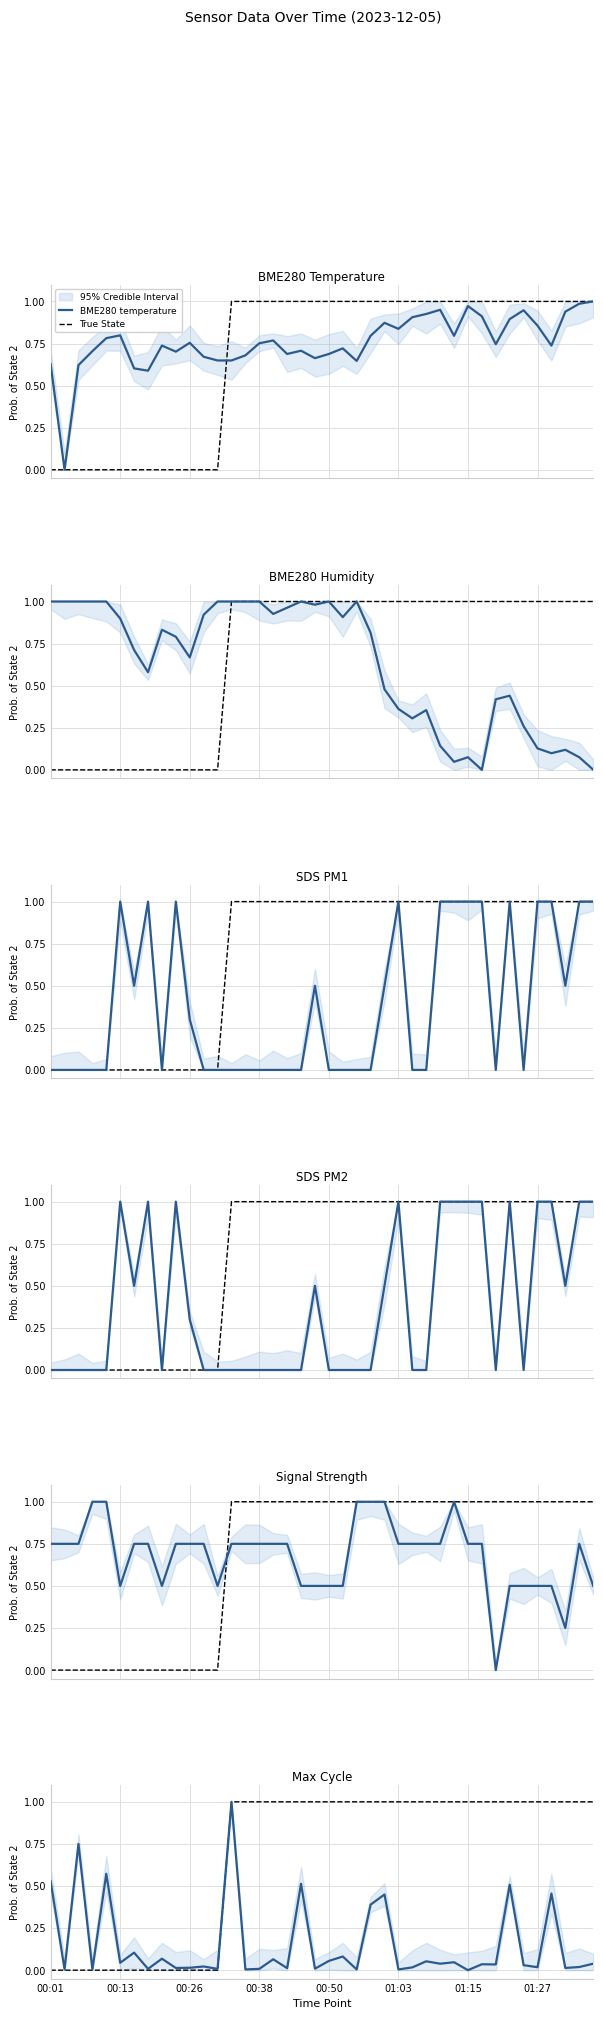

What is the total value across all series at 00:31?

2.2